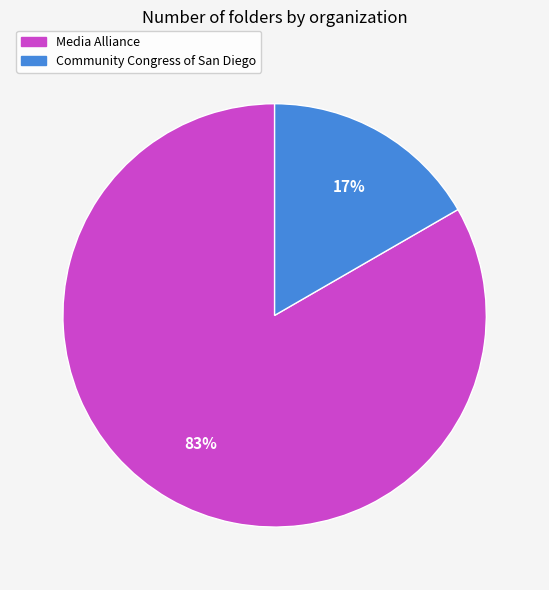

True or false: Media Alliance accounts for 88% of the total.

False